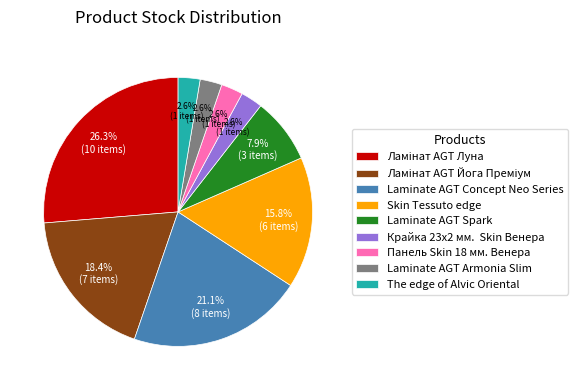

Is there any slice that represents more than half of the pie?

No